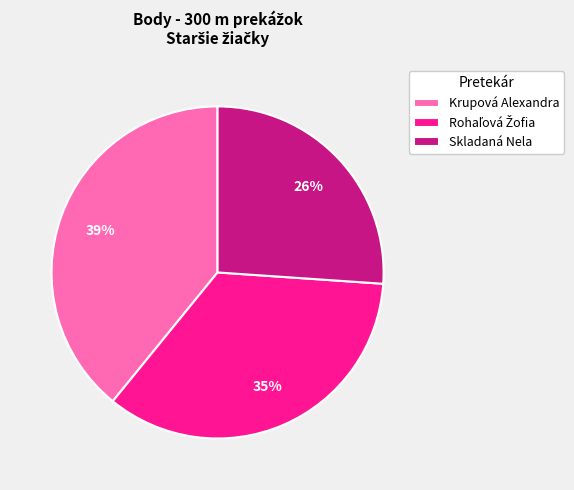

Do Skladaná Nela and Krupová Alexandra together represent more than half of the pie?

Yes